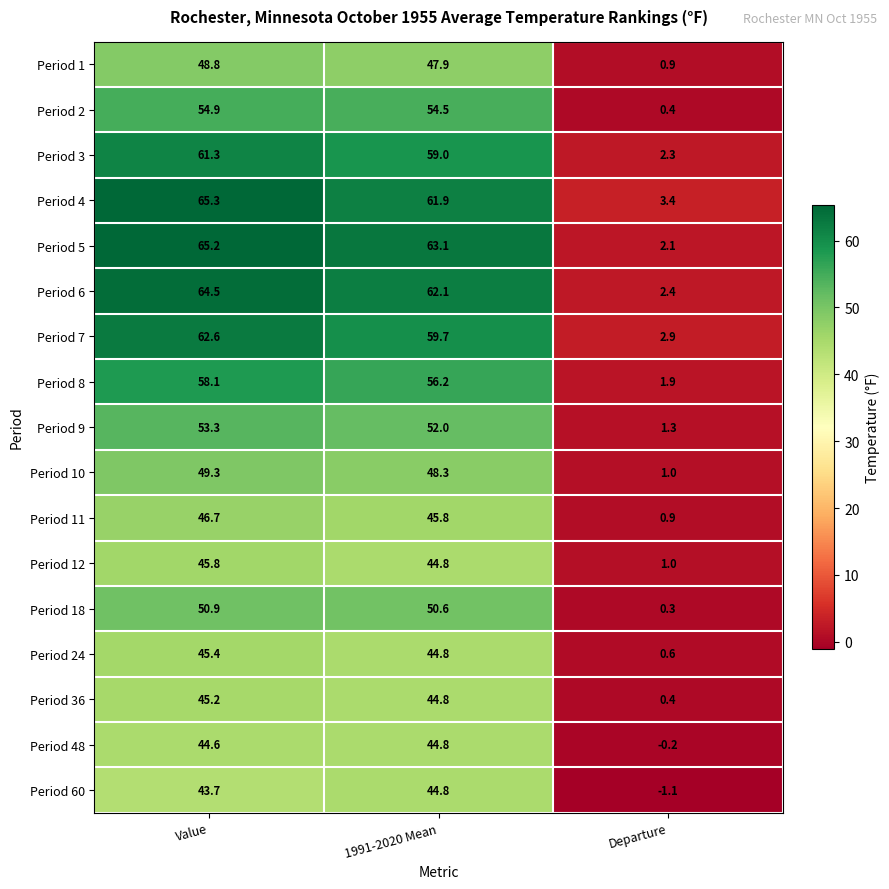

Read the Period 1 value at 1991-2020 Mean.

47.9